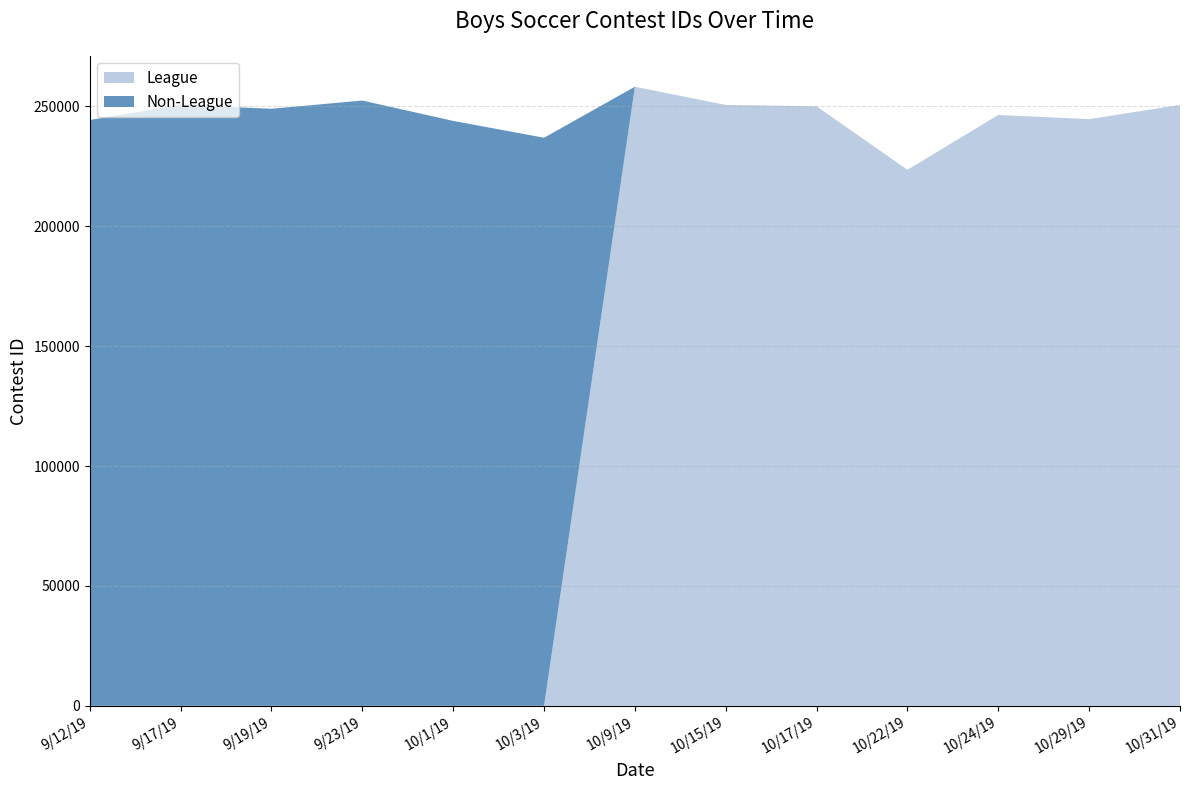

Reading right to left, transcribe all the data shown in this chart.

League: 250589	244665	246408	223530	250009	250587	258178	0	0	0	0	0	0
Non-League: 0	0	0	0	0	0	0	236902	243929	252421	248996	250586	244314